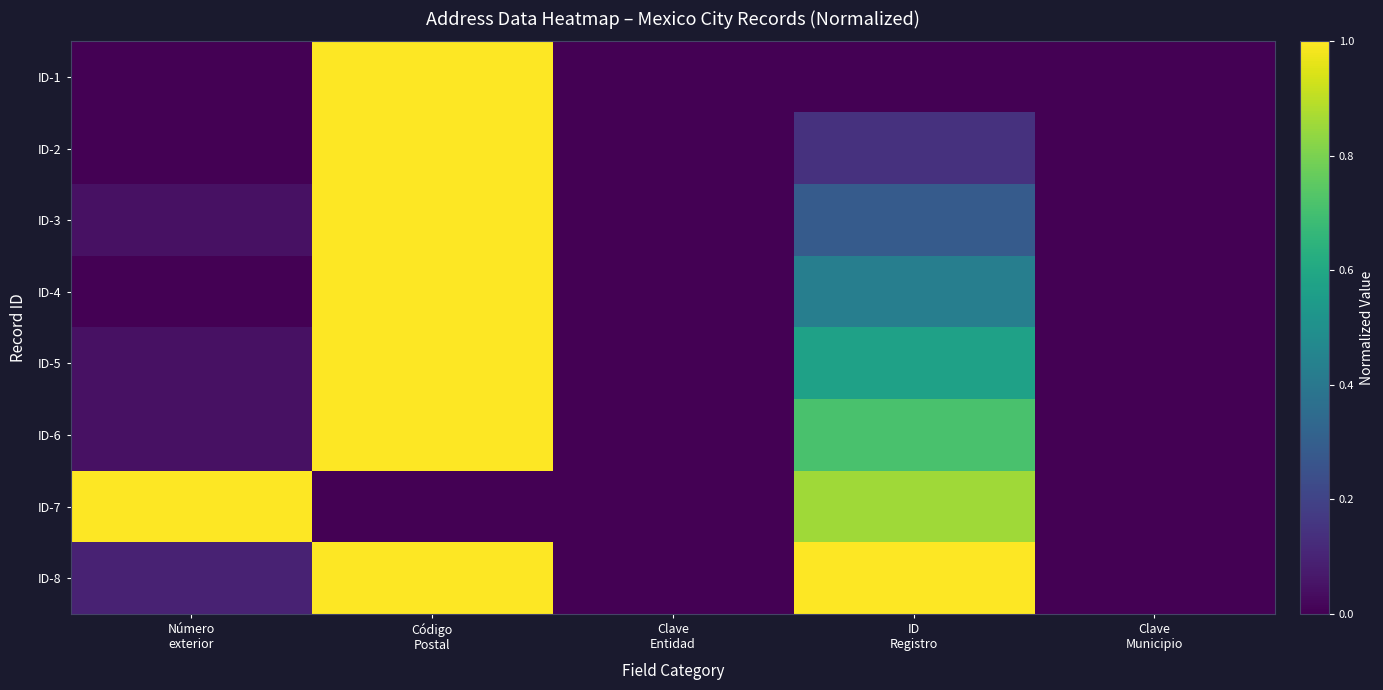

Which series has the largest total across all categories?

ID-8